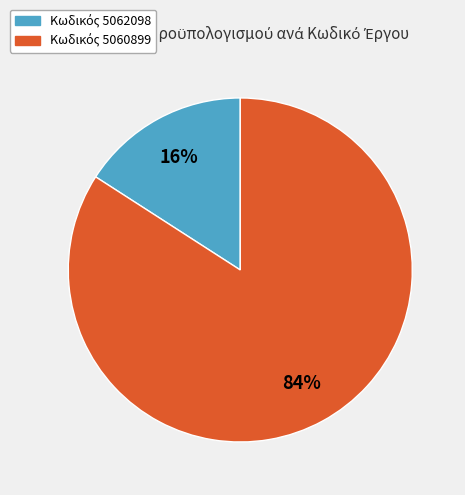

To the nearest percent, what is the average slice percentage?

50%